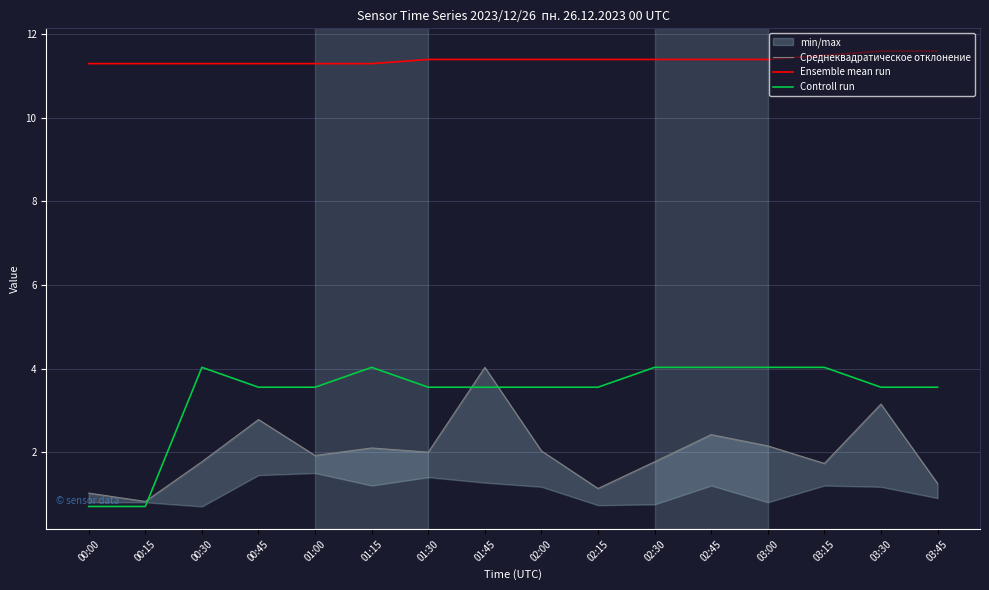

What position from the right is 02:00?

8